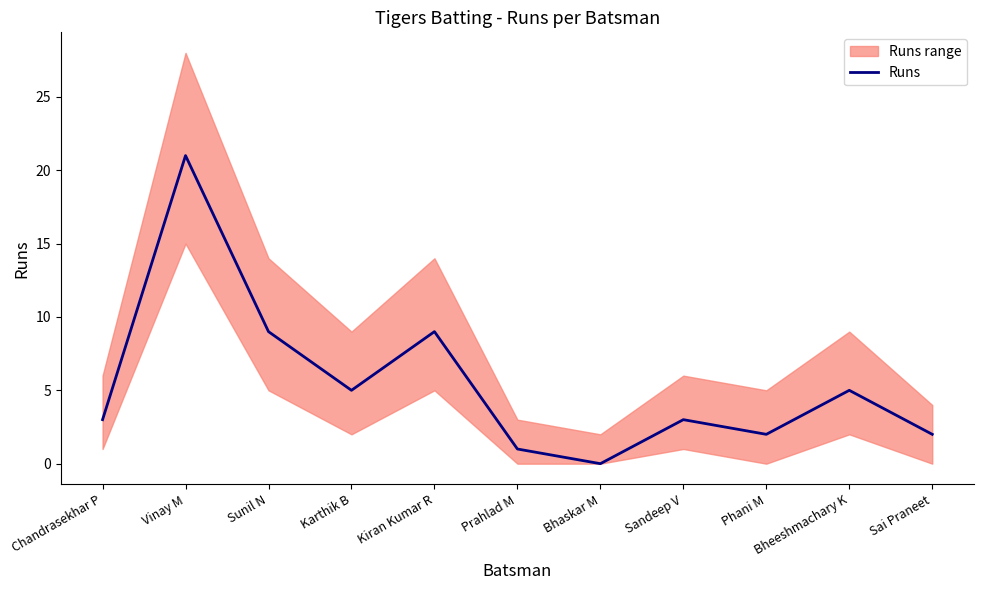

Where is the data nearest to the value 10?

Sunil N